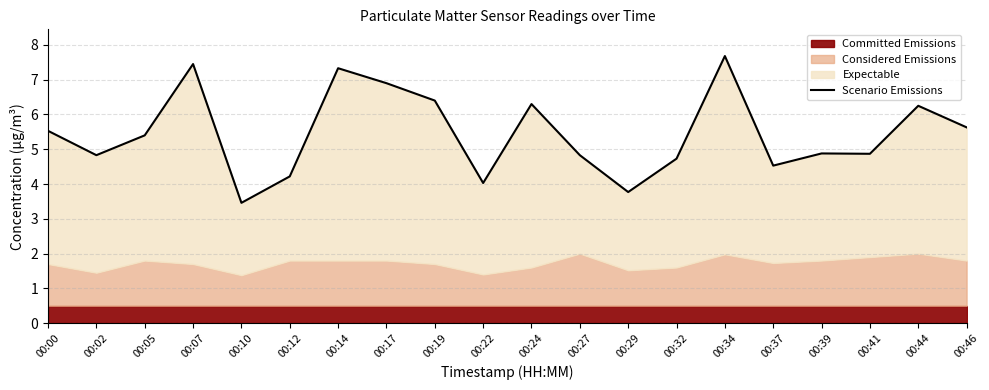

What is the sum of all values?

109.0